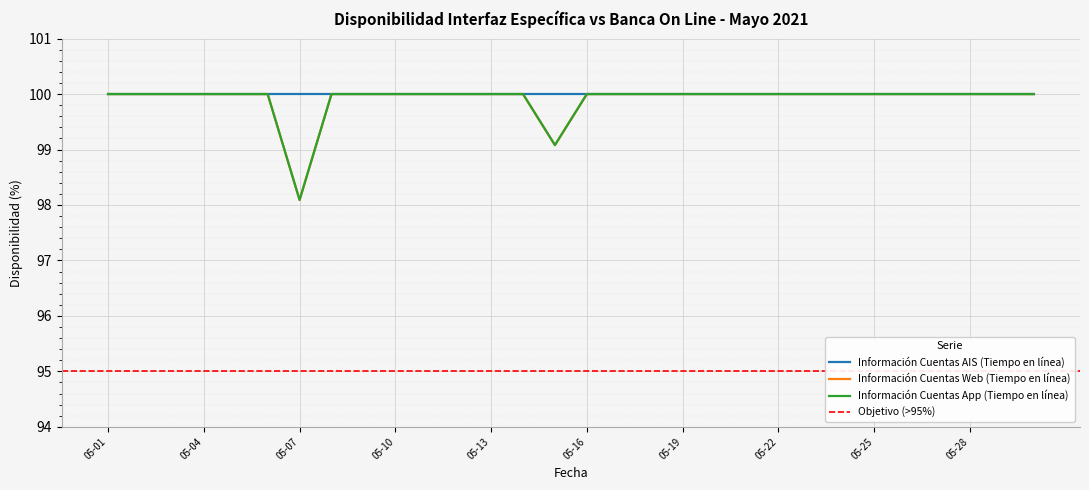

What is the total value across all series at 05-04?

200.0